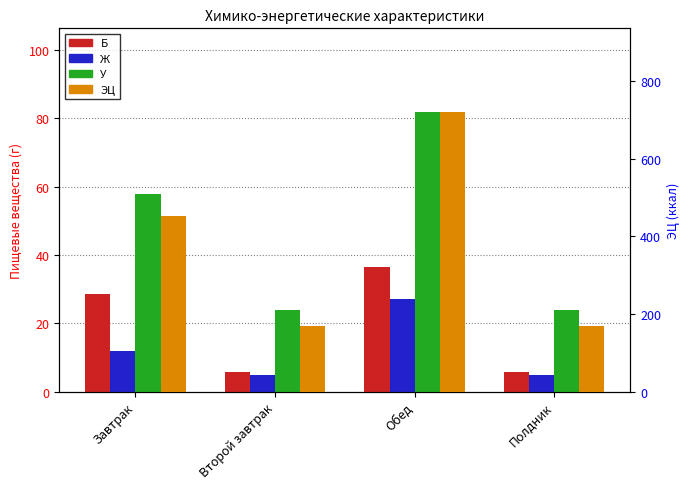

What value does the Ж series have at Завтрак?

11.9